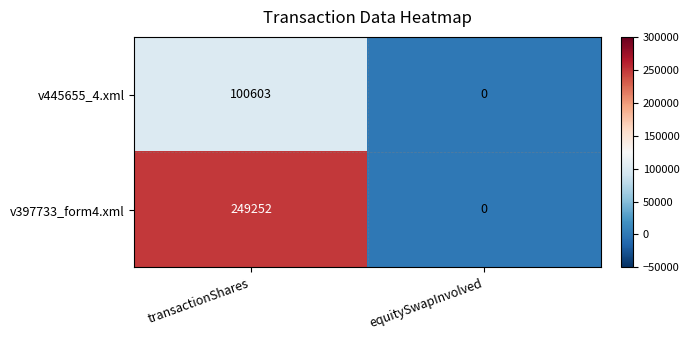

What is the sum of all v397733_form4.xml values?

249252